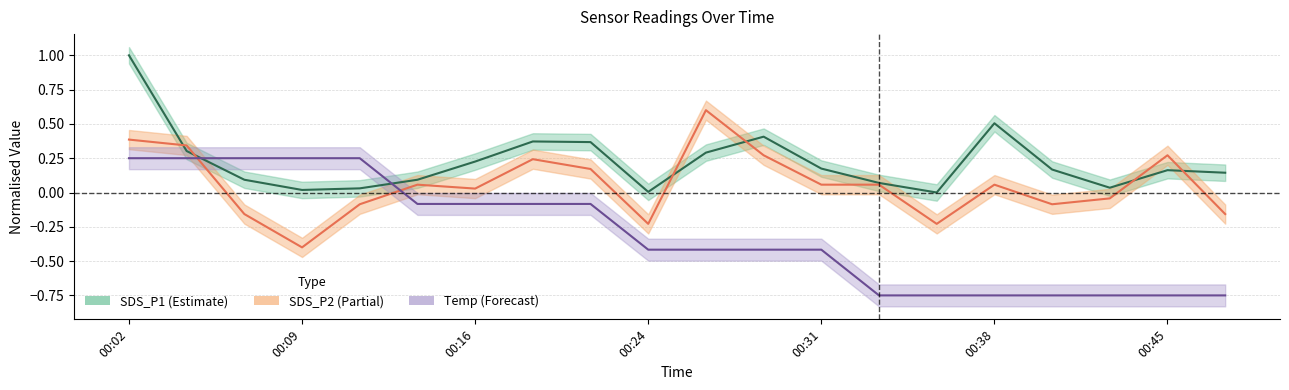

Between 00:45 and 7, which series saw the biggest shift?

SDS_P2